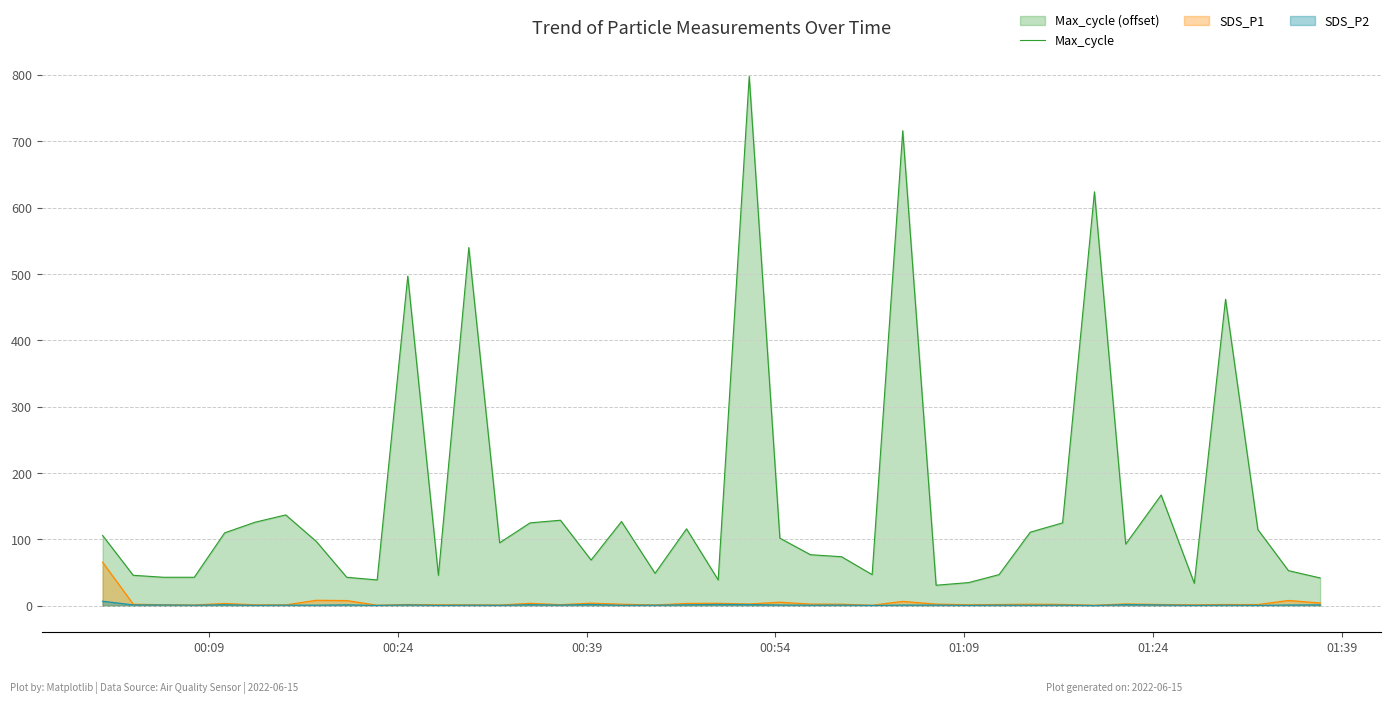

Which series has the largest total across all categories?

Max_cycle